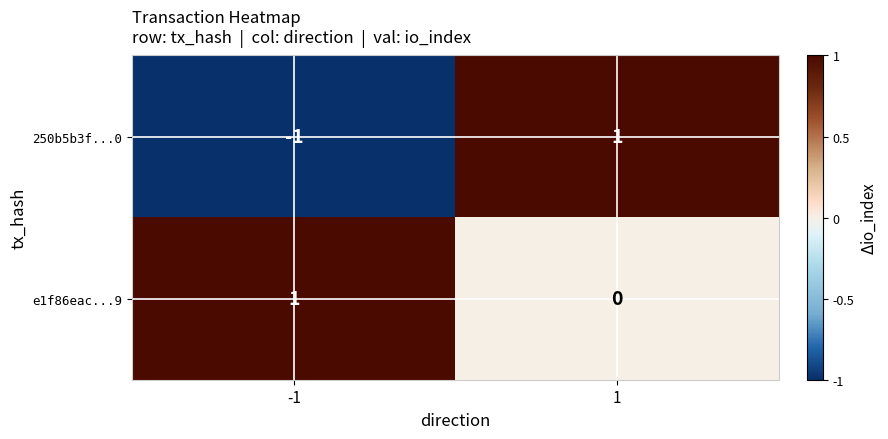

Is it true that e1f86eac...9 equals 0 at -1?

False